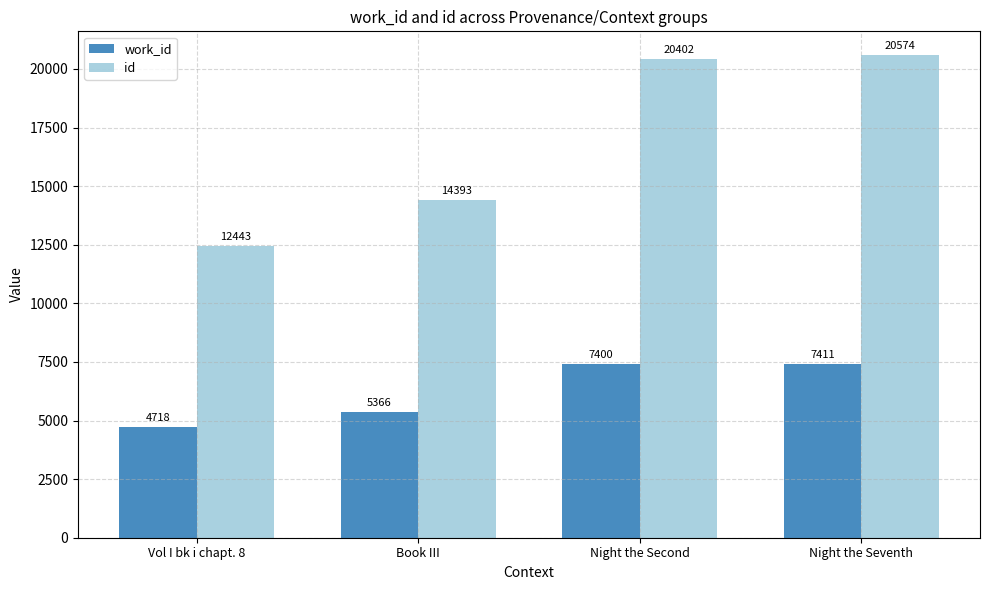

At which category is the sum across all series the highest?

Night the Seventh